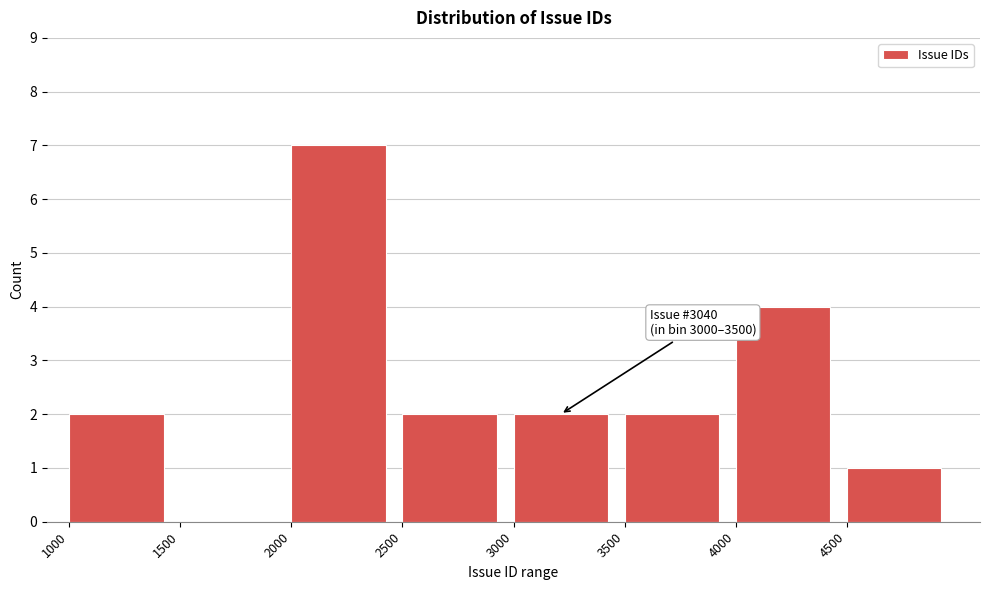

Over which range of the x-axis is the bar tallest?

2000 to 2500